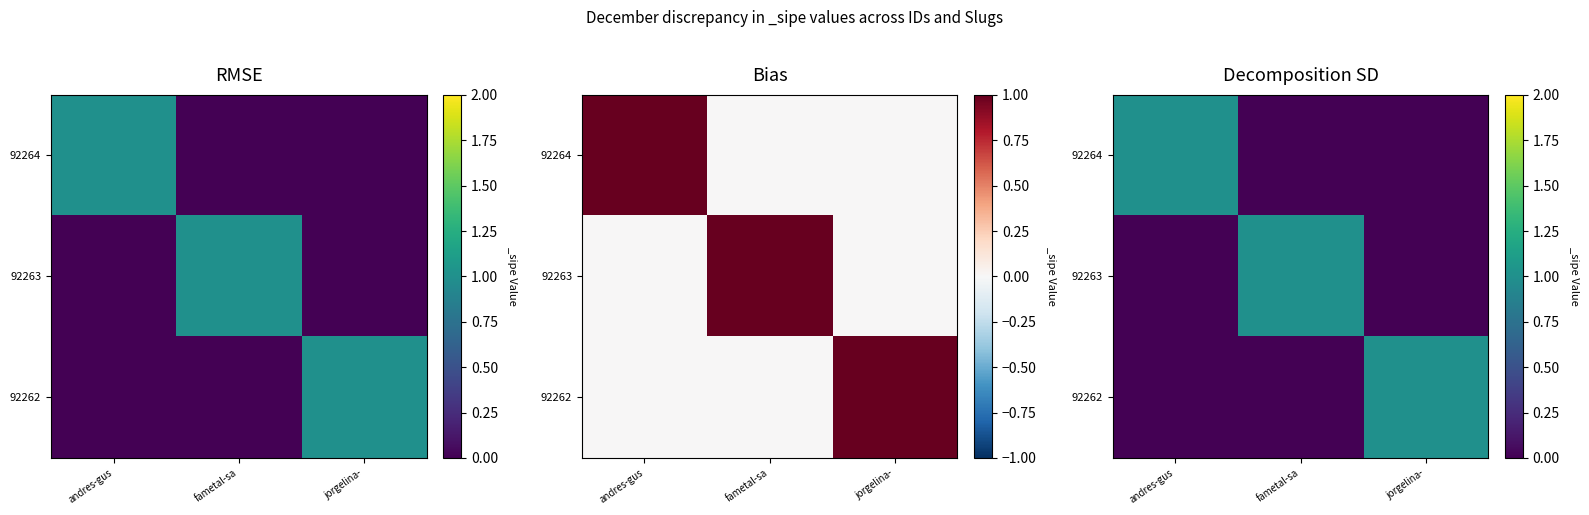

Rank the categories by 92262 value from lowest to highest.

andres-gus, fametal-sa, jorgelina-